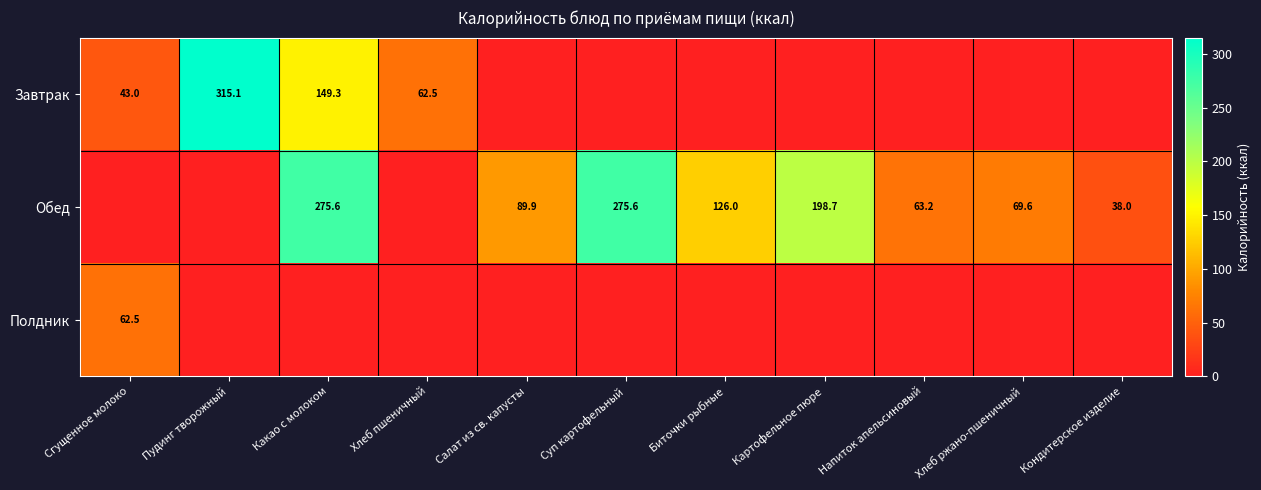

What is the difference between the highest and lowest values at Картофельное пюре?

198.7